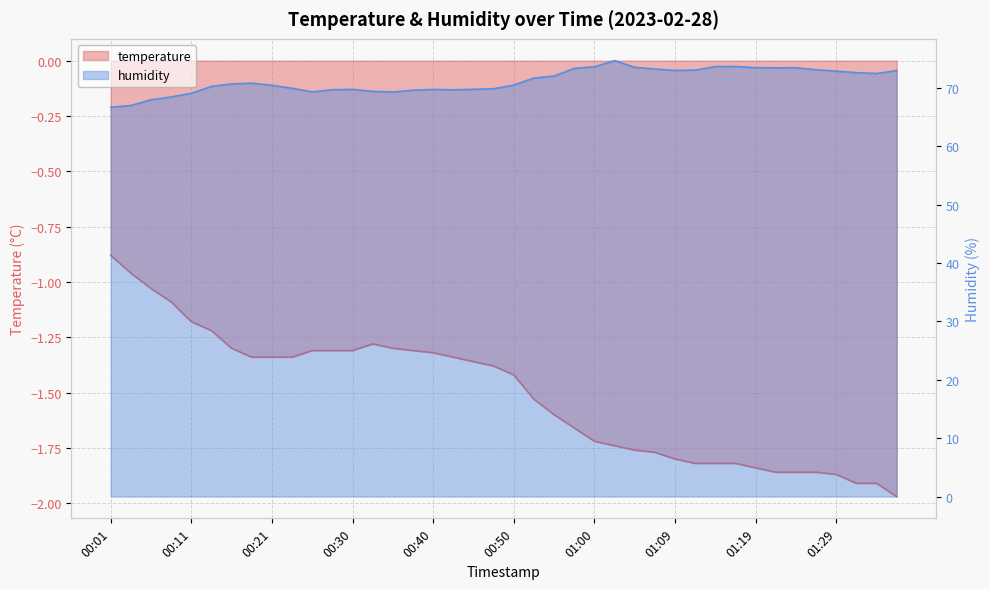

How many interior local valleys does the humidity series have?

6